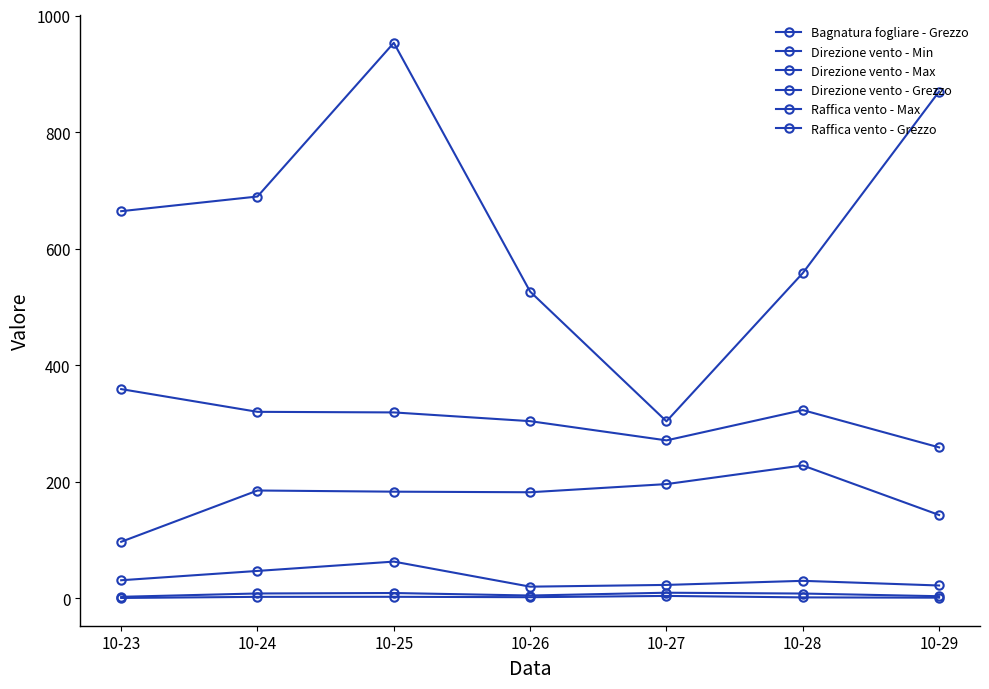

Is this an area chart (filled region under the line)?

No